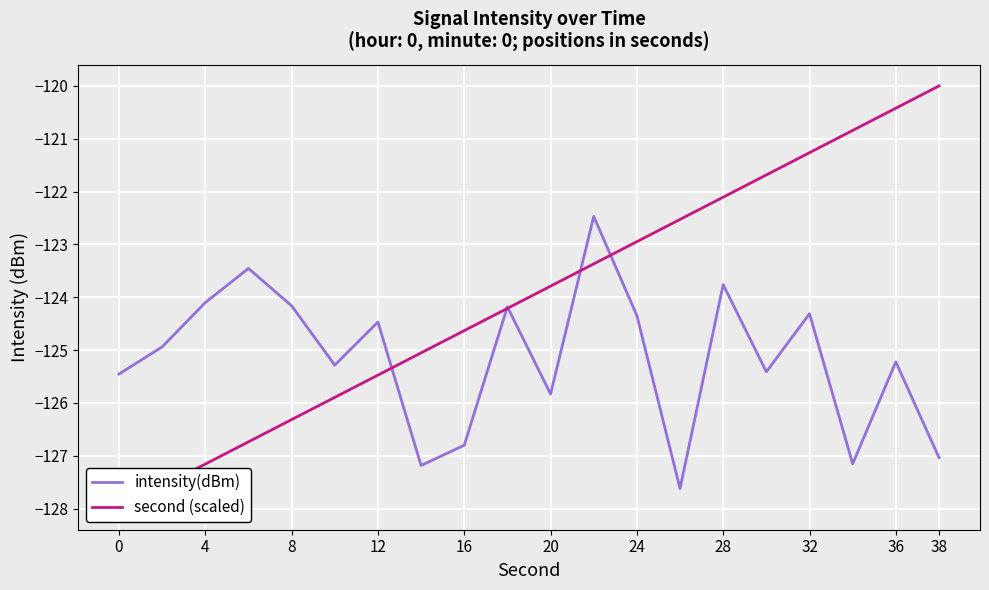

What is the difference between the maximum and second lowest values in the intensity(dBm) series?

4.7